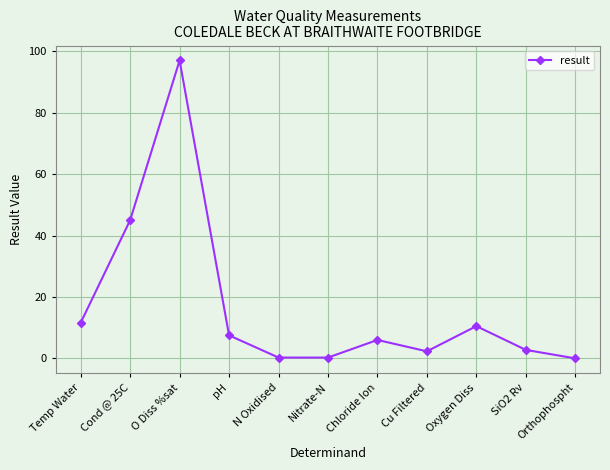

What is the difference between the maximum and minimum values?

97.0